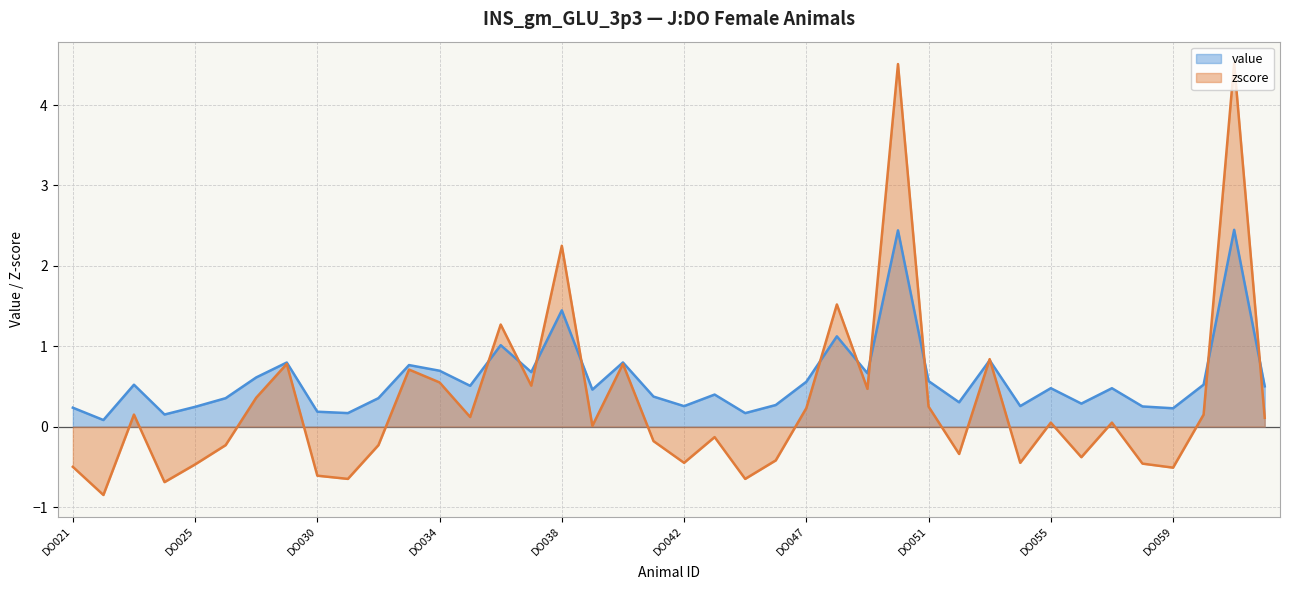

Reading left to right, transcribe all the data shown in this chart.

female: DO021=0.2	DO022=0.1	DO023=0.5	DO024=0.2	DO025=0.2	DO026=0.4	DO027=0.6	DO028=0.8	DO030=0.2	DO031=0.2	DO032=0.4	DO033=0.8	DO034=0.7	DO035=0.5	DO036=1.0	DO037=0.7	DO038=1.4	DO039=0.5	DO040=0.8	DO041=0.4	DO042=0.3	DO043=0.4	DO044=0.2	DO046=0.3	DO047=0.6	DO048=1.1	DO049=0.7	DO050=2.4	DO051=0.6	DO052=0.3	DO053=0.8	DO054=0.3	DO055=0.5	DO056=0.3	DO057=0.5	DO058=0.3	DO059=0.2	DO060=0.5	DO061=2.4	DO062=0.5
zscore: DO021=-0.5	DO022=-0.8	DO023=0.1	DO024=-0.7	DO025=-0.5	DO026=-0.2	DO027=0.4	DO028=0.8	DO030=-0.6	DO031=-0.7	DO032=-0.2	DO033=0.7	DO034=0.6	DO035=0.1	DO036=1.3	DO037=0.5	DO038=2.2	DO039=0.0	DO040=0.8	DO041=-0.2	DO042=-0.5	DO043=-0.1	DO044=-0.7	DO046=-0.4	DO047=0.2	DO048=1.5	DO049=0.5	DO050=4.5	DO051=0.2	DO052=-0.3	DO053=0.8	DO054=-0.5	DO055=0.1	DO056=-0.4	DO057=0.1	DO058=-0.5	DO059=-0.5	DO060=0.1	DO061=4.5	DO062=0.1